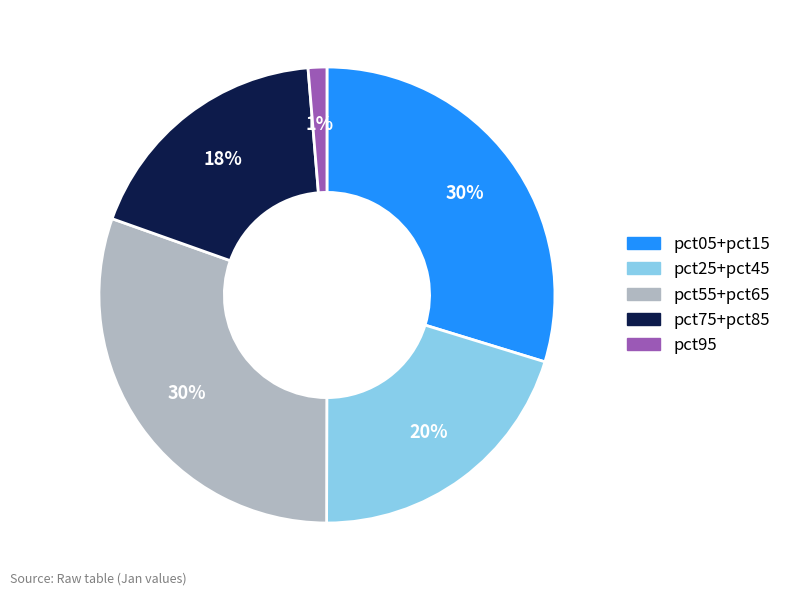

Which category has the smallest portion of the pie?

pct95